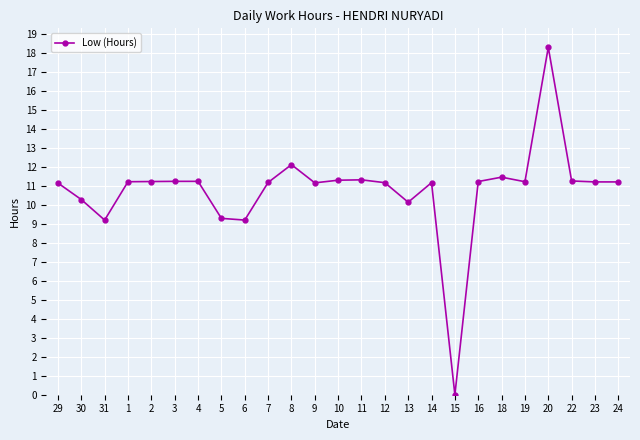

Approximately how many times larger is the value at 11 compared to 6?

1.2